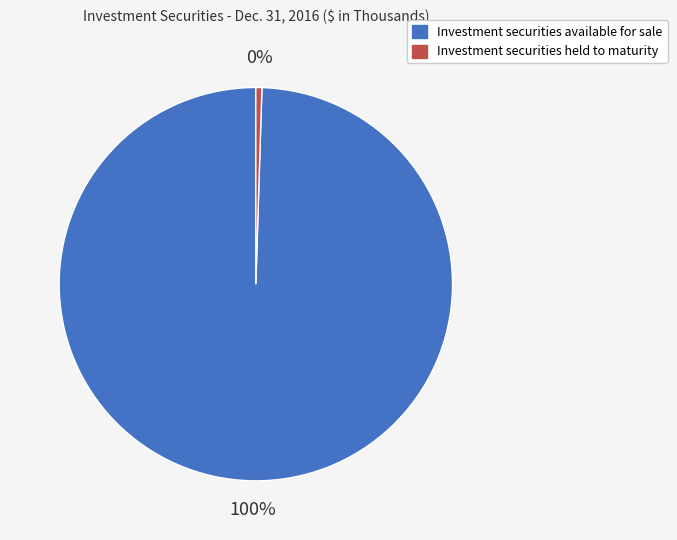

True or false: Investment securities available for sale accounts for 100% of the total.

True